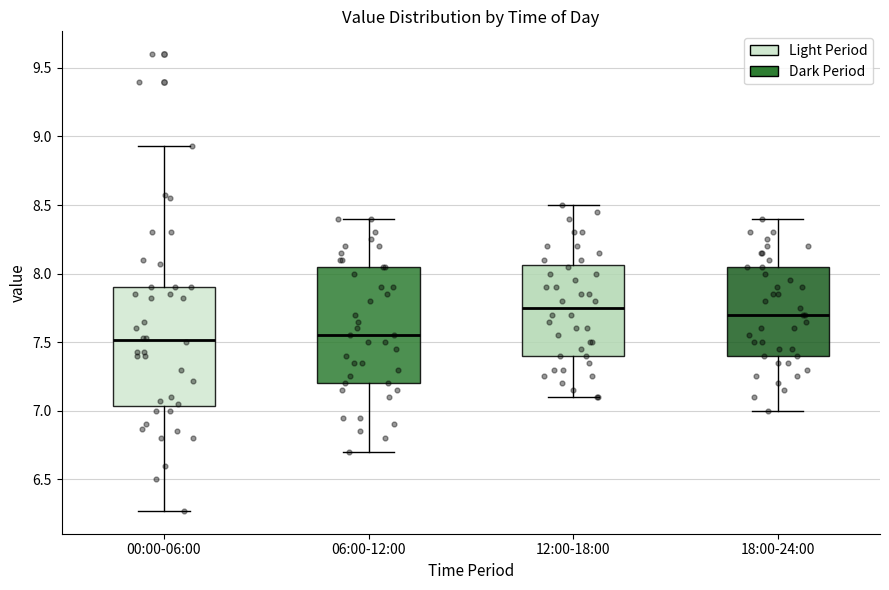

Where is the lower edge of the box for 12:00-18:00 on the y-axis? The values are not printed on the chart, so give them approximately, as read against the axis.

7.40